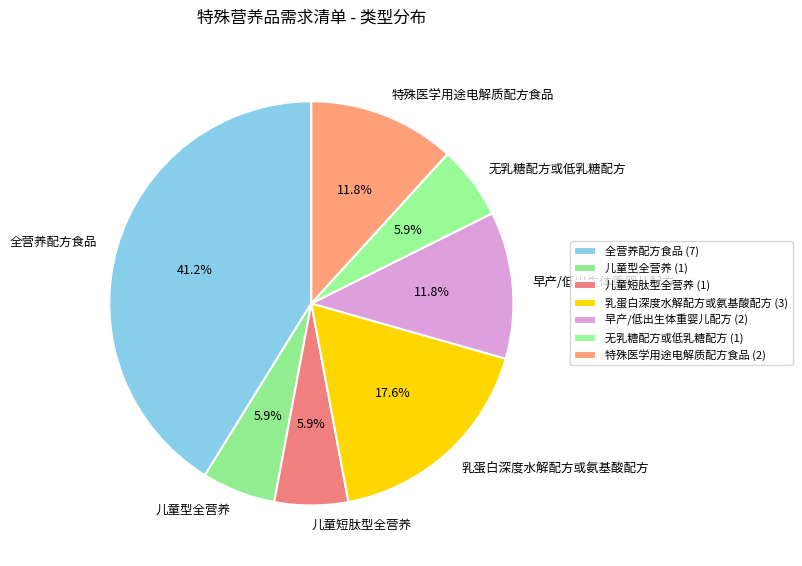

What is the ratio of the value at 特殊医学用途电解质配方食品 to the value at 儿童型全营养?

2.0